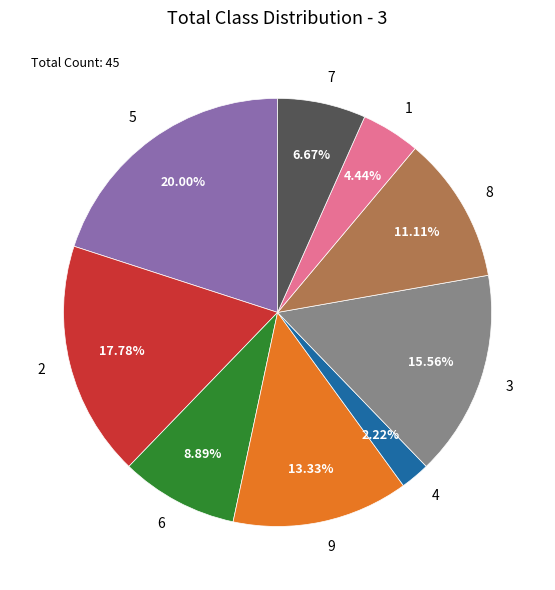

What percentage is the 3 slice, to the nearest percent?

16%